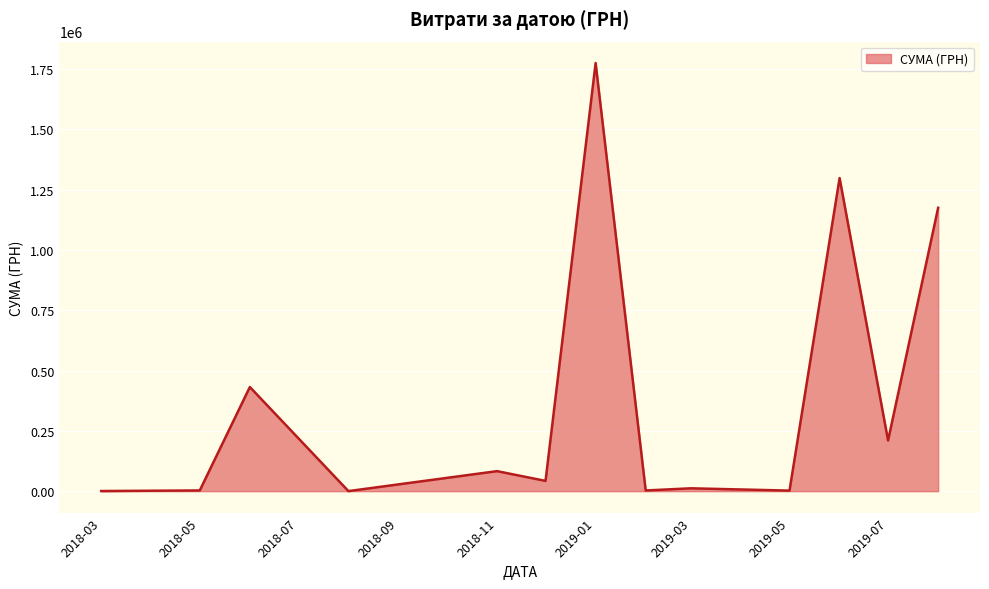

What is the greatest value displayed?

1775151.7